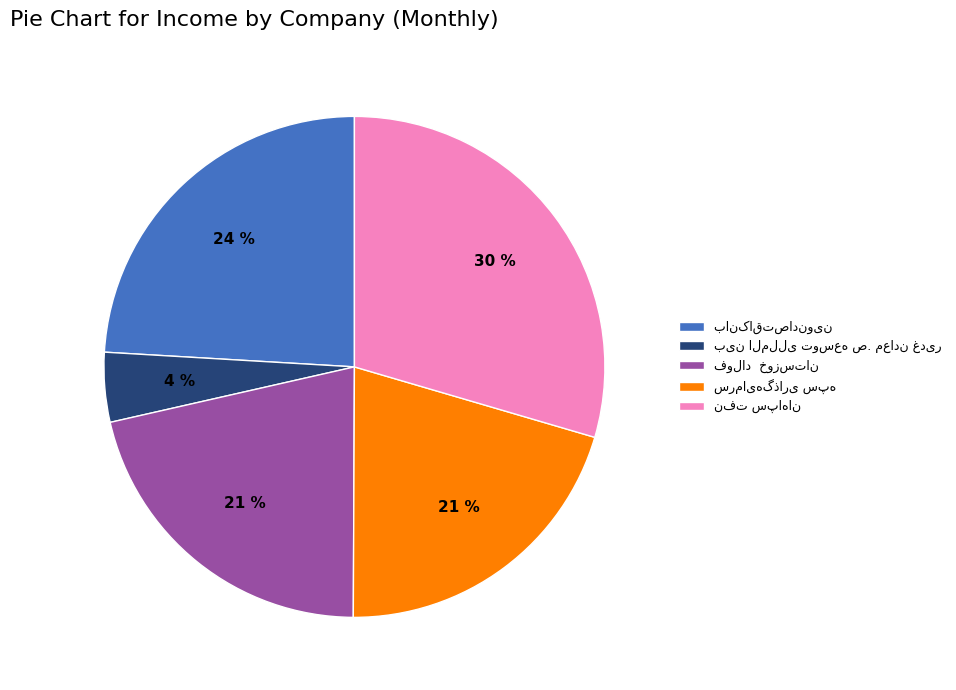

How many slices are in this pie chart?

5